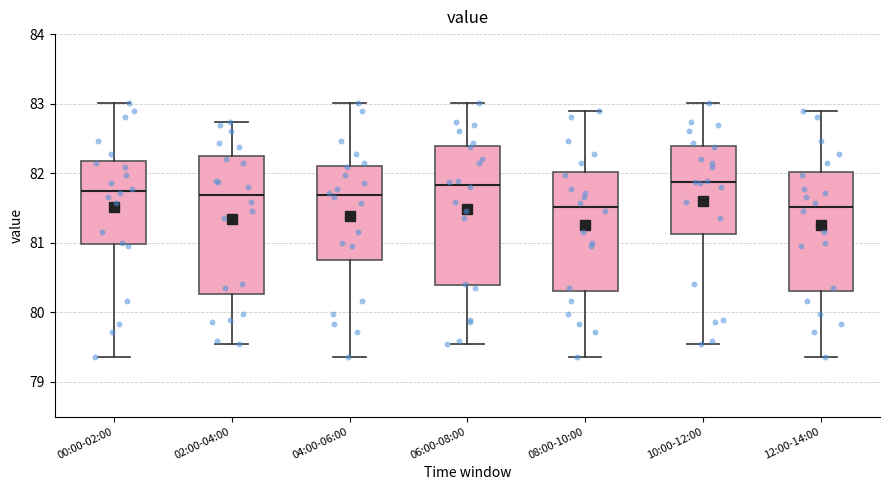

Reading left to right, transcribe this box plot: for each box, give where its median line is, the range the box spans, and where its two whiskers end, as read against the y-axis. The values are not printed on the chart, so give them approximately, as read against the axis.

00:00-02:00: median 81.7, box 81.0 to 82.2, whiskers 79.4 to 83.0
02:00-04:00: median 81.7, box 80.3 to 82.3, whiskers 79.5 to 82.7
04:00-06:00: median 81.7, box 80.8 to 82.1, whiskers 79.4 to 83.0
06:00-08:00: median 81.8, box 80.4 to 82.4, whiskers 79.5 to 83.0
08:00-10:00: median 81.5, box 80.3 to 82.0, whiskers 79.4 to 82.9
10:00-12:00: median 81.9, box 81.1 to 82.4, whiskers 79.5 to 83.0
12:00-14:00: median 81.5, box 80.3 to 82.0, whiskers 79.4 to 82.9